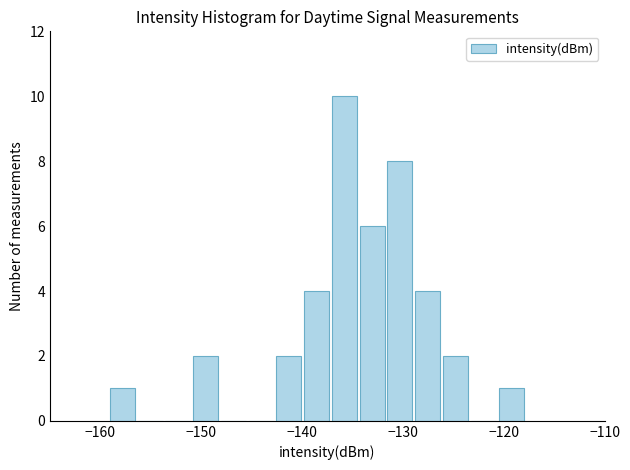

Read against the x-axis, roughly where is the centre of the tallest bar?

-136